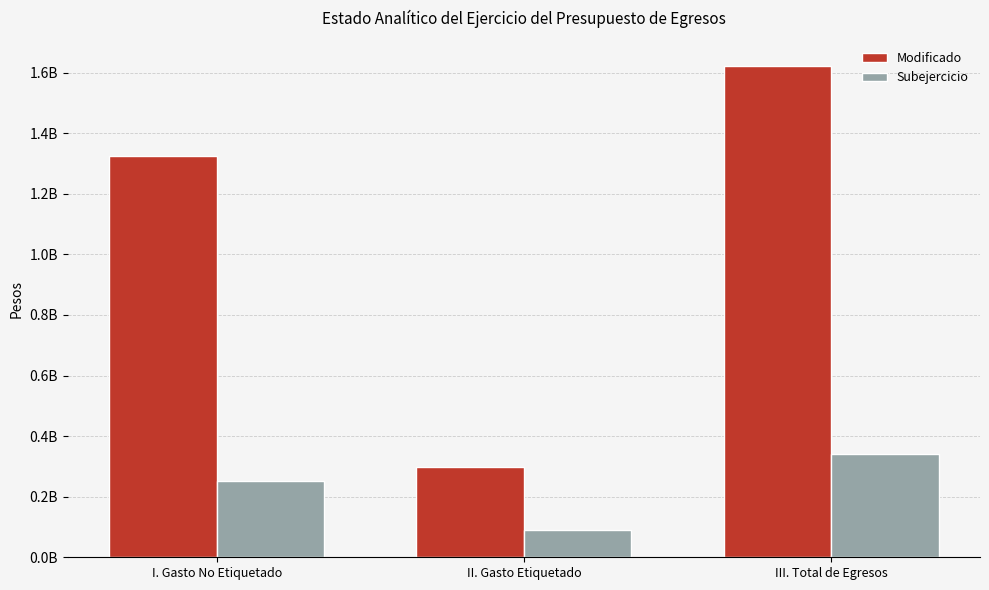

True or false: Subejercicio has a value of 146285102.7 at II. Gasto Etiquetado.

False